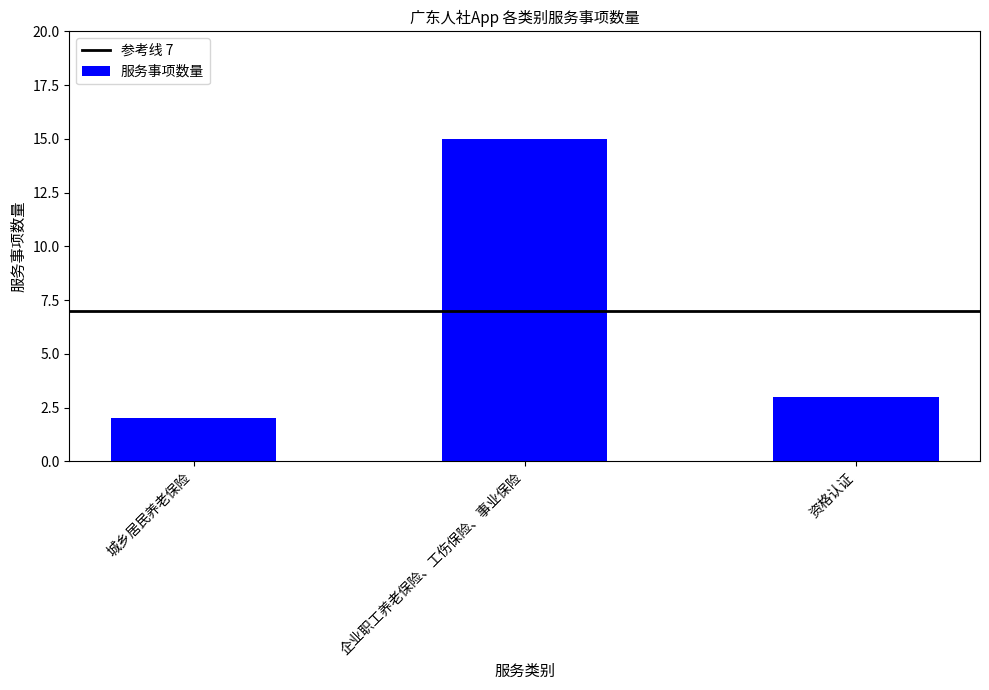

What is the label of the 1st bar from the left?

城乡居民养老保险